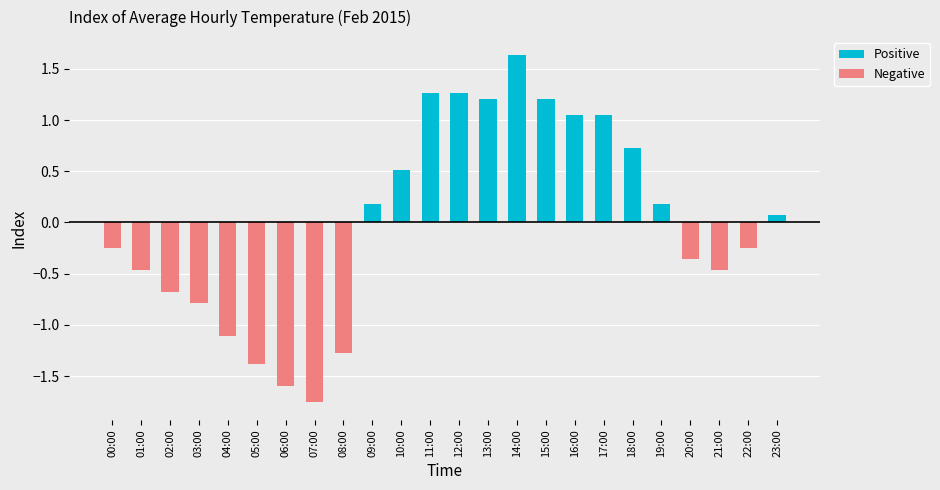

Rank the categories by Positive value from lowest to highest.

00:00, 01:00, 02:00, 03:00, 04:00, 05:00, 06:00, 07:00, 08:00, 20:00, 21:00, 22:00, 23:00, 09:00, 19:00, 10:00, 18:00, 16:00, 17:00, 13:00, 15:00, 11:00, 12:00, 14:00